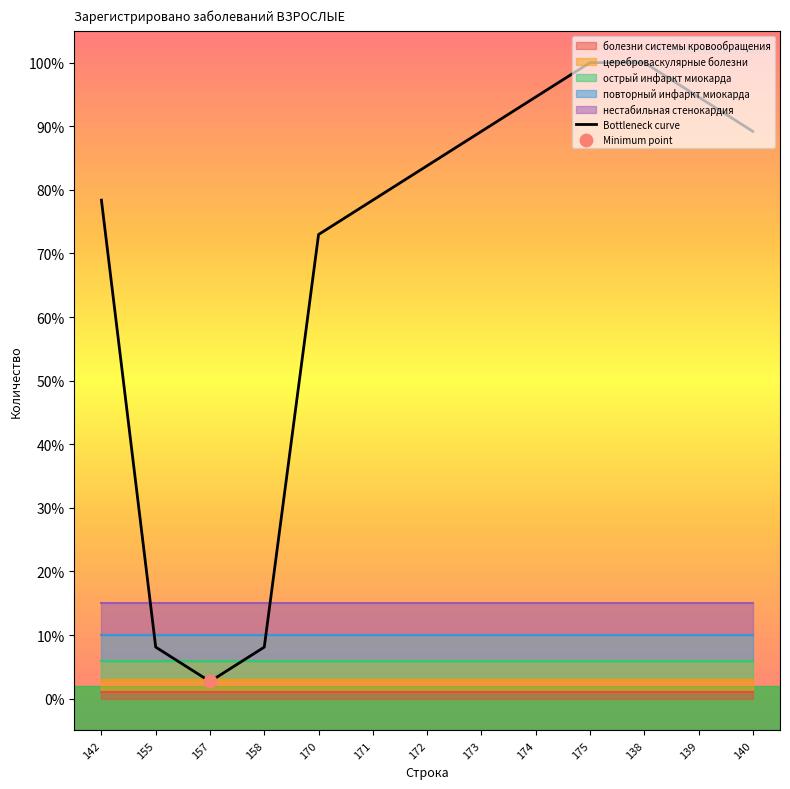

What is the change in value from 170 to 173?

+0.2